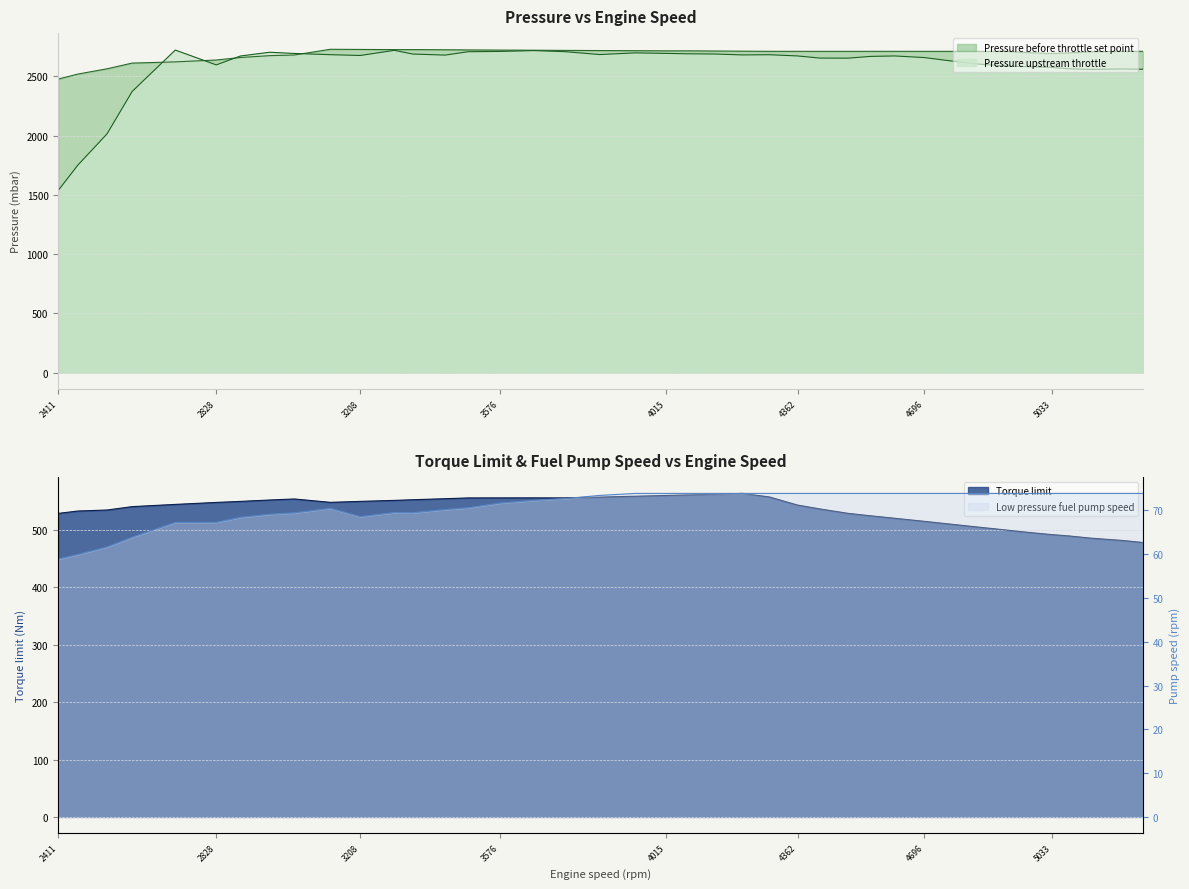

What is the spread (max minus min) of values at 5033?

2619.2